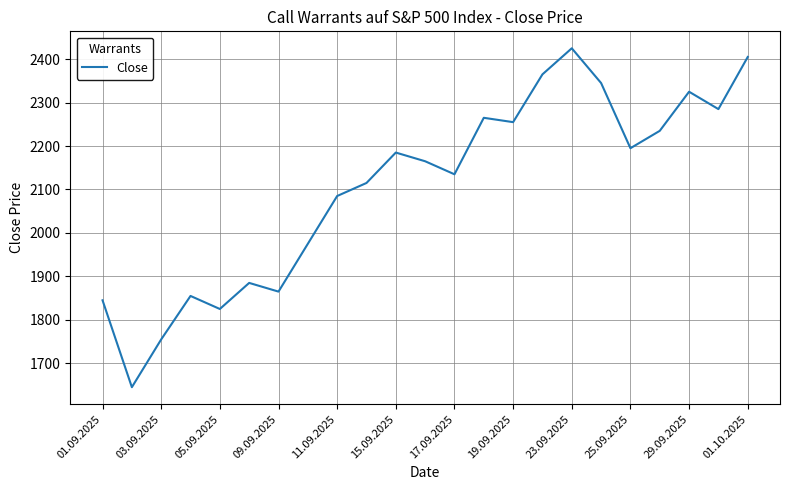

What is the difference between the second highest and second lowest values?

650